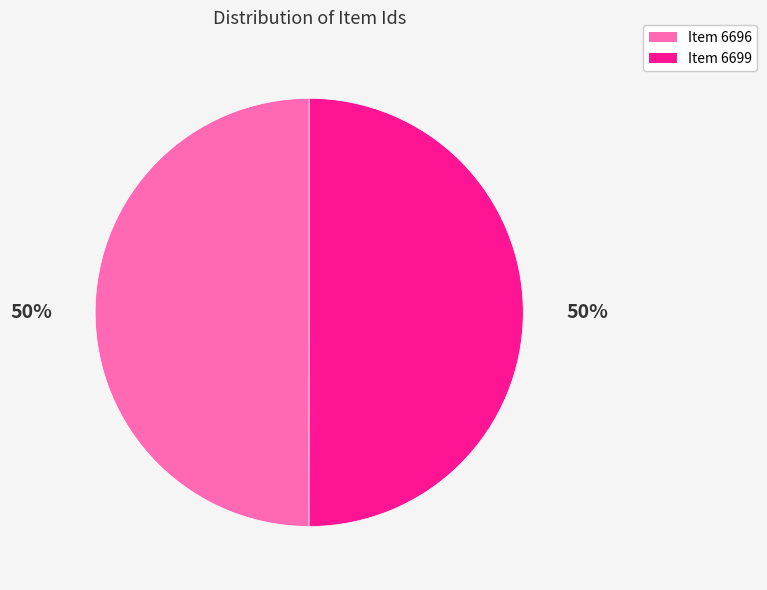

What is the ratio of the value at Item 6699 to the value at Item 6696?

1.0